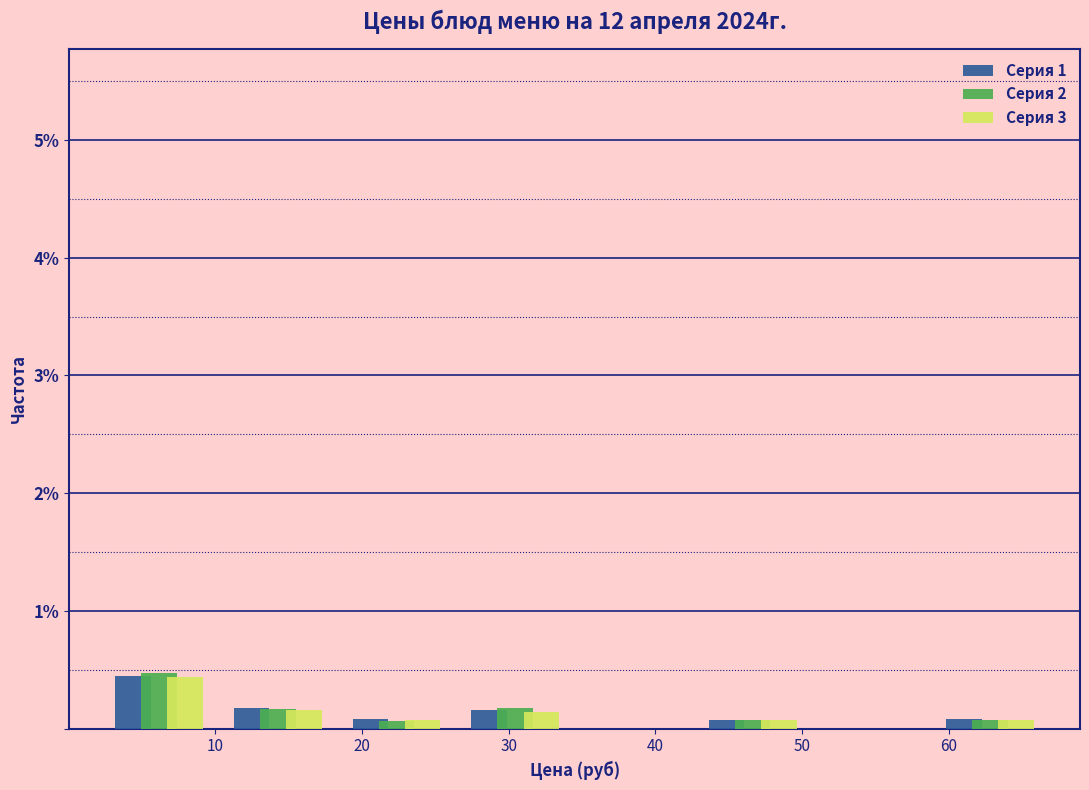

What is the height of the Серия 3 bar covering 2 to 10 on the x-axis? Neither the bar edges nor the heights are printed on the chart, so give them approximately, as read against the axes.

0.4